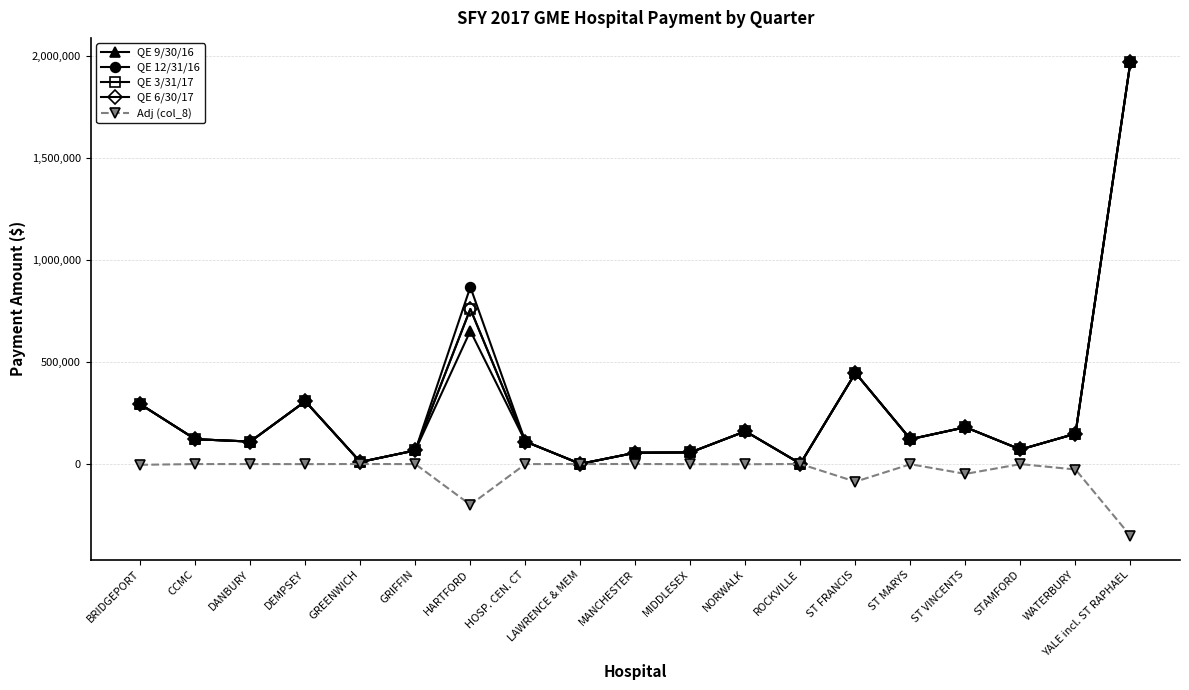

What is the minimum value shown in the chart?

-352250